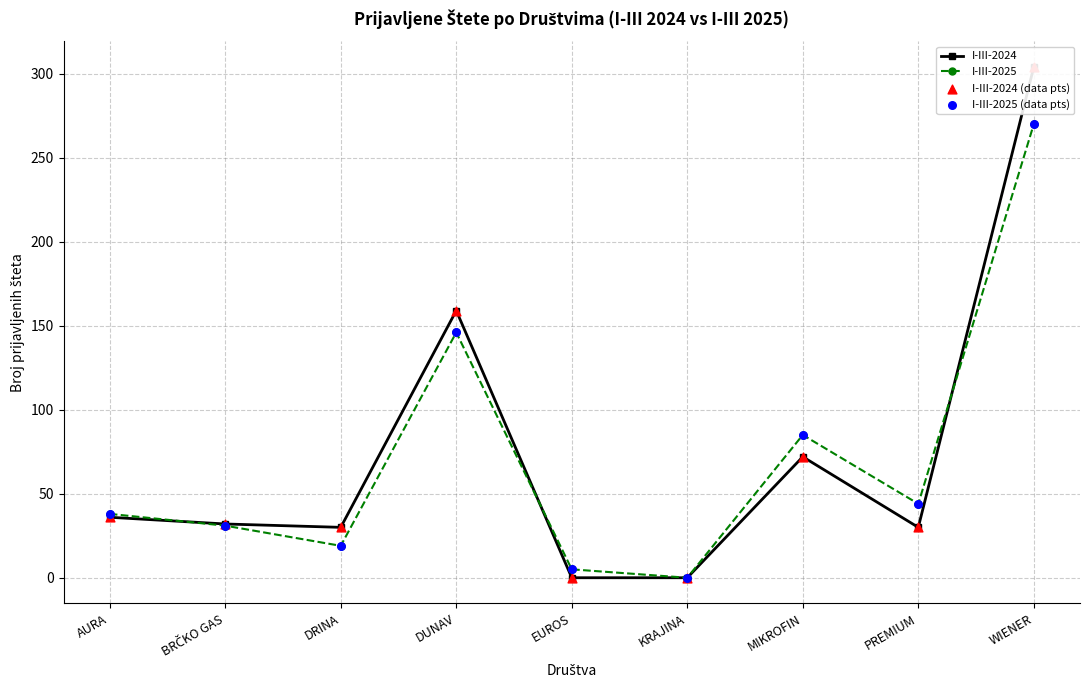

At how many categories does at least one series exceed 243?

1